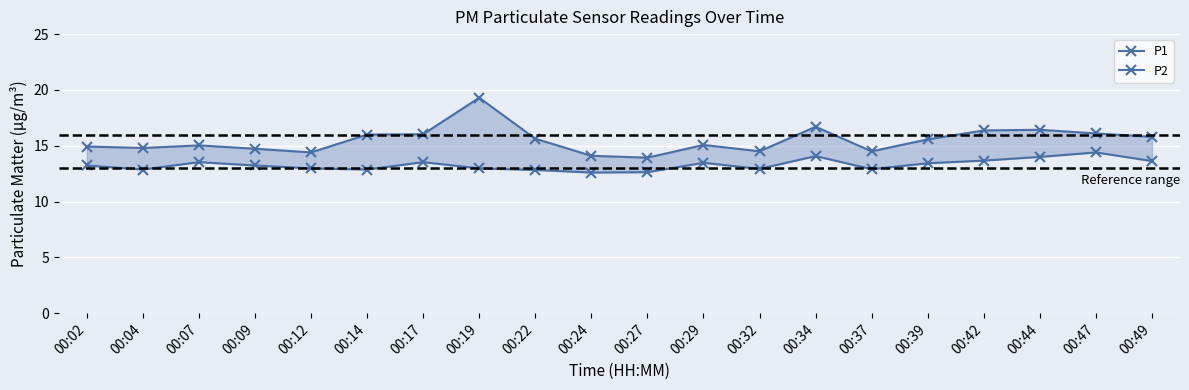

What is the greatest value displayed?

19.3